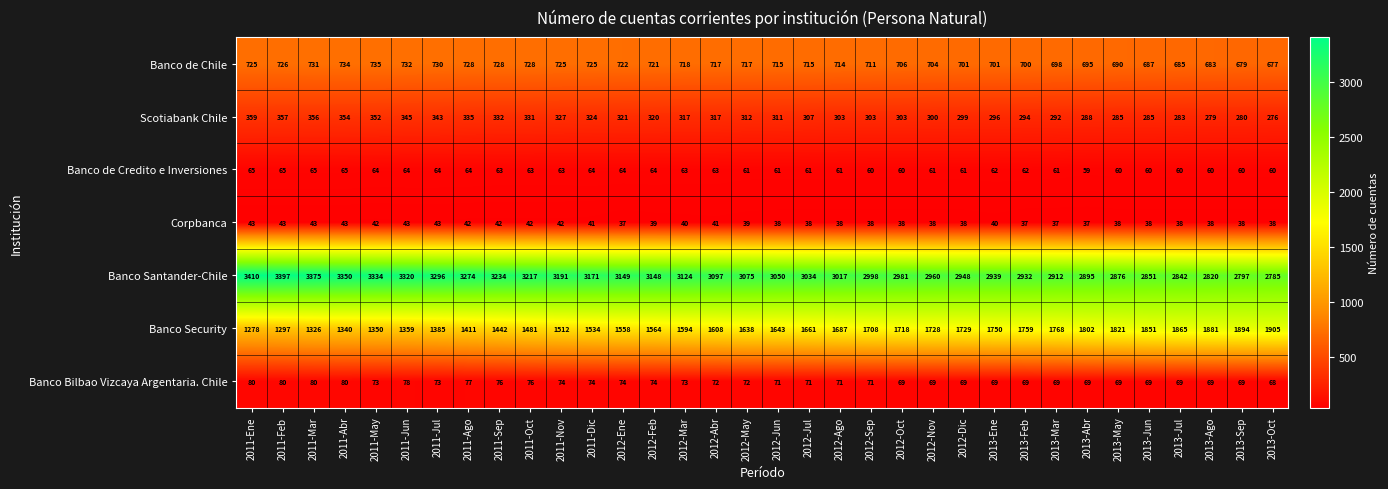

True or false: Banco de Chile has a value of 732 at 2011-Jun.

True